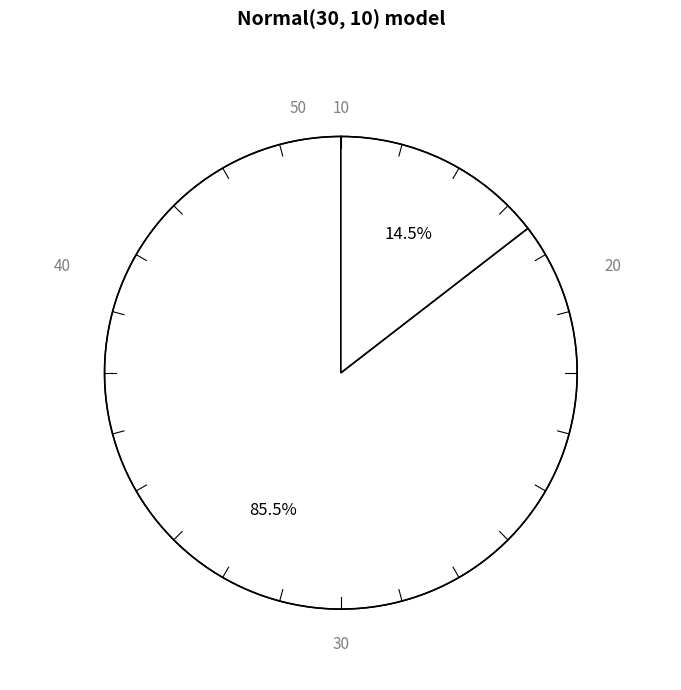

Does 30 account for over 50% of the chart?

Yes